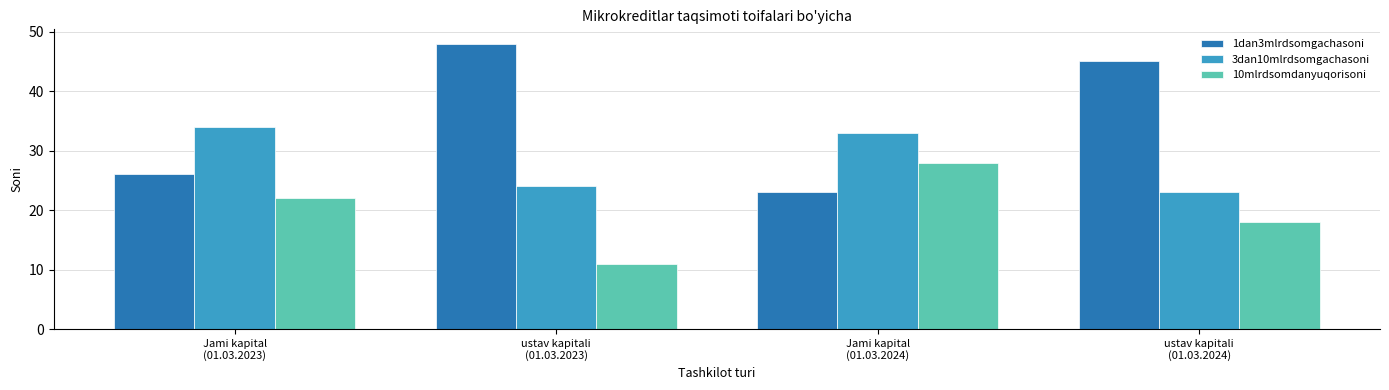

True or false: 1dan3mlrdsomgachasoni has a value of 48 at ustav kapitali
(01.03.2023).

True